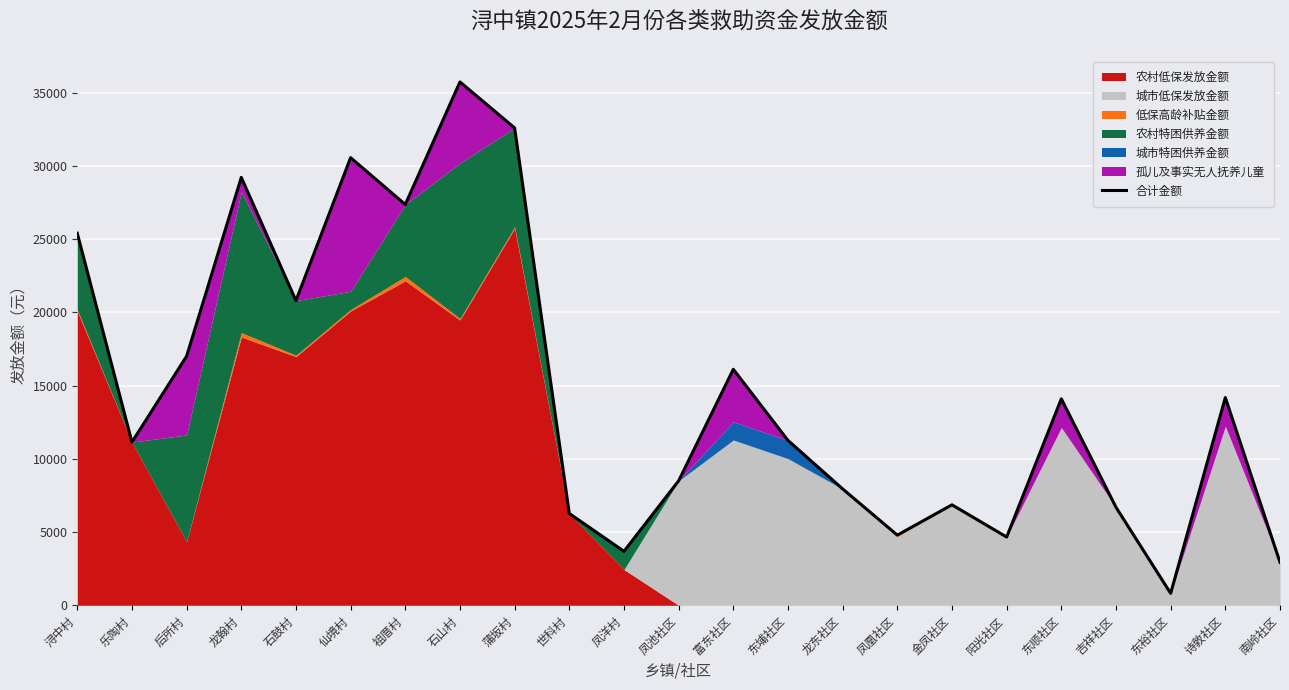

Which has a higher value, 凤洋村 or 乐陶村?

乐陶村